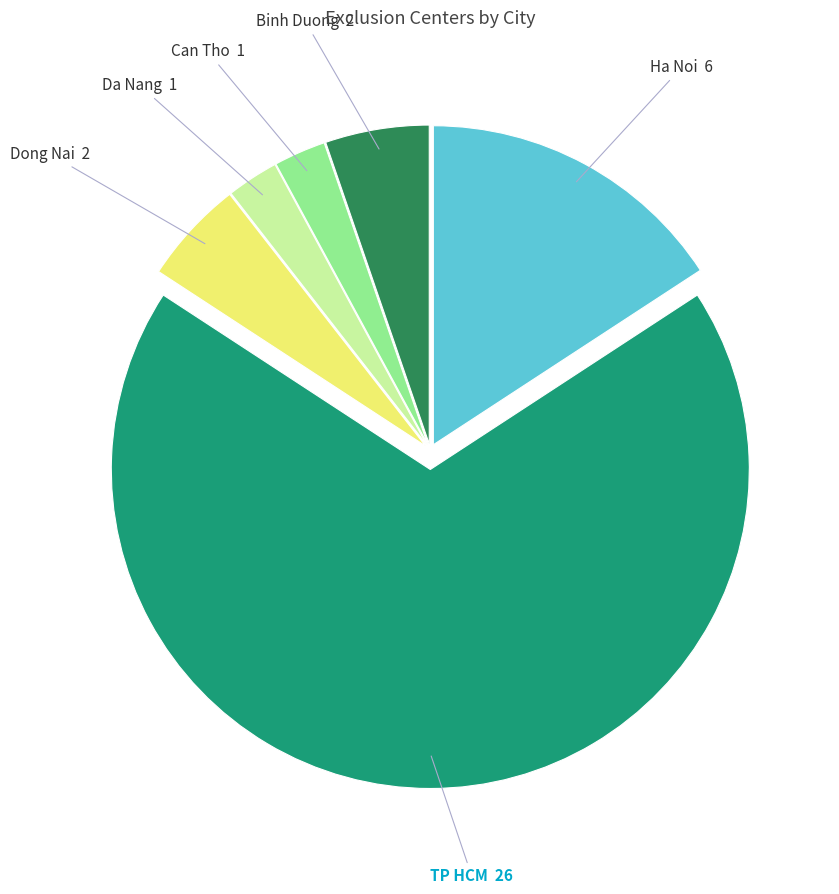

Is there any slice that represents more than half of the pie?

Yes